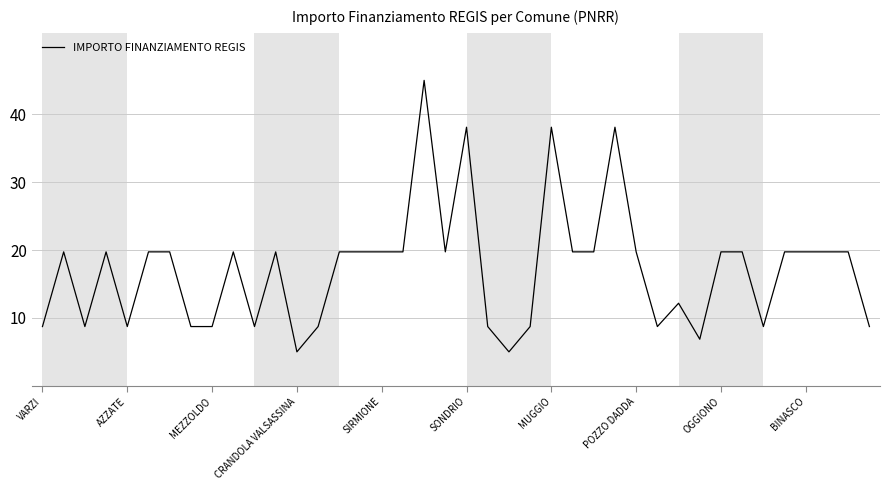

What is the difference between the second highest and minimum values?

33.1